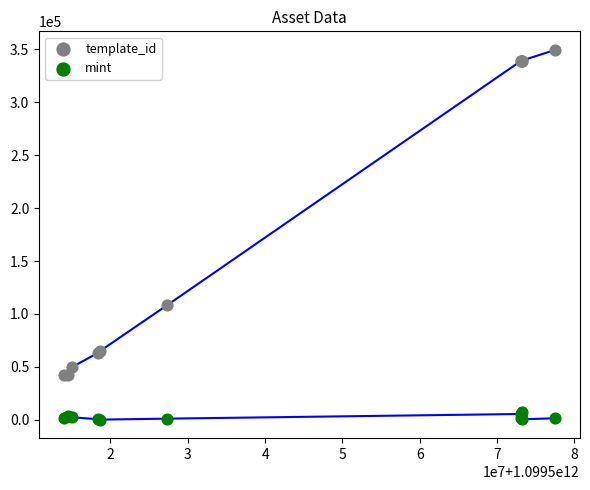

Across all series, what Y value is closest to 174844?

108484